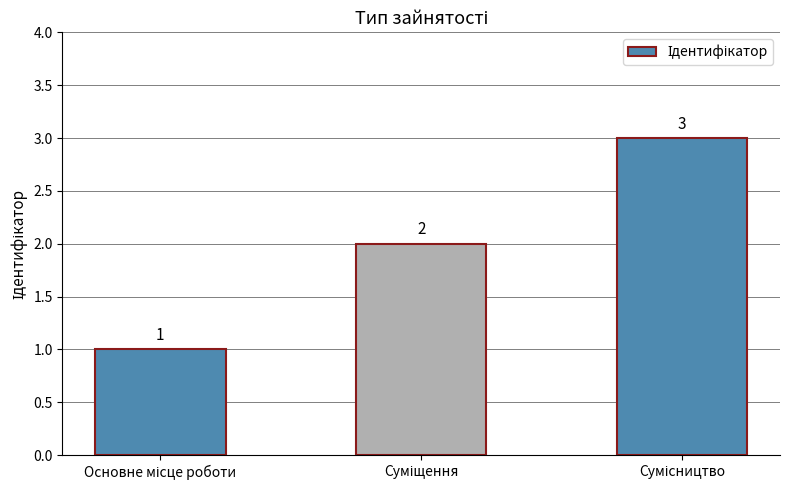

How many values are between 1 and 3?

3